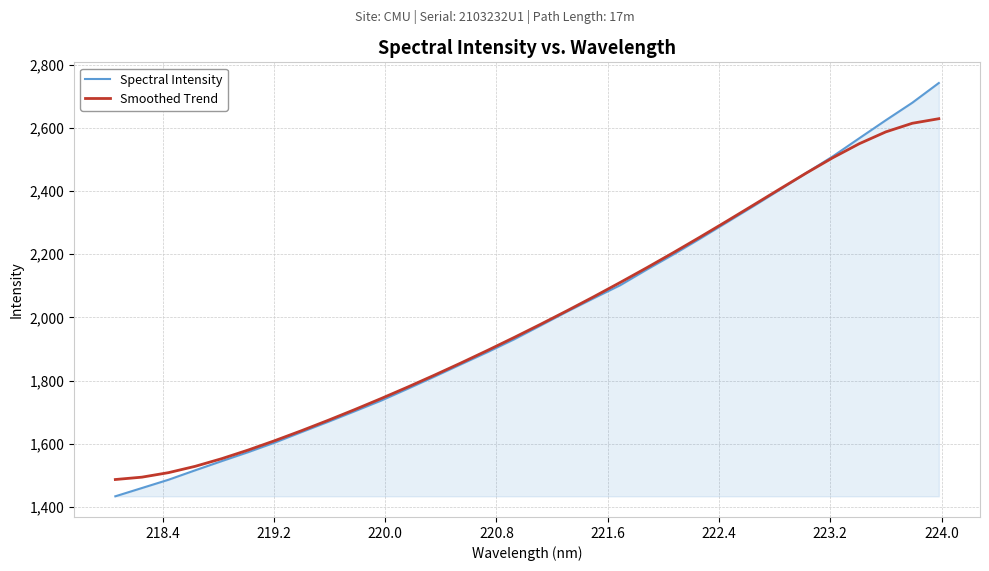

What is the minimum value shown in the chart?

1434.1